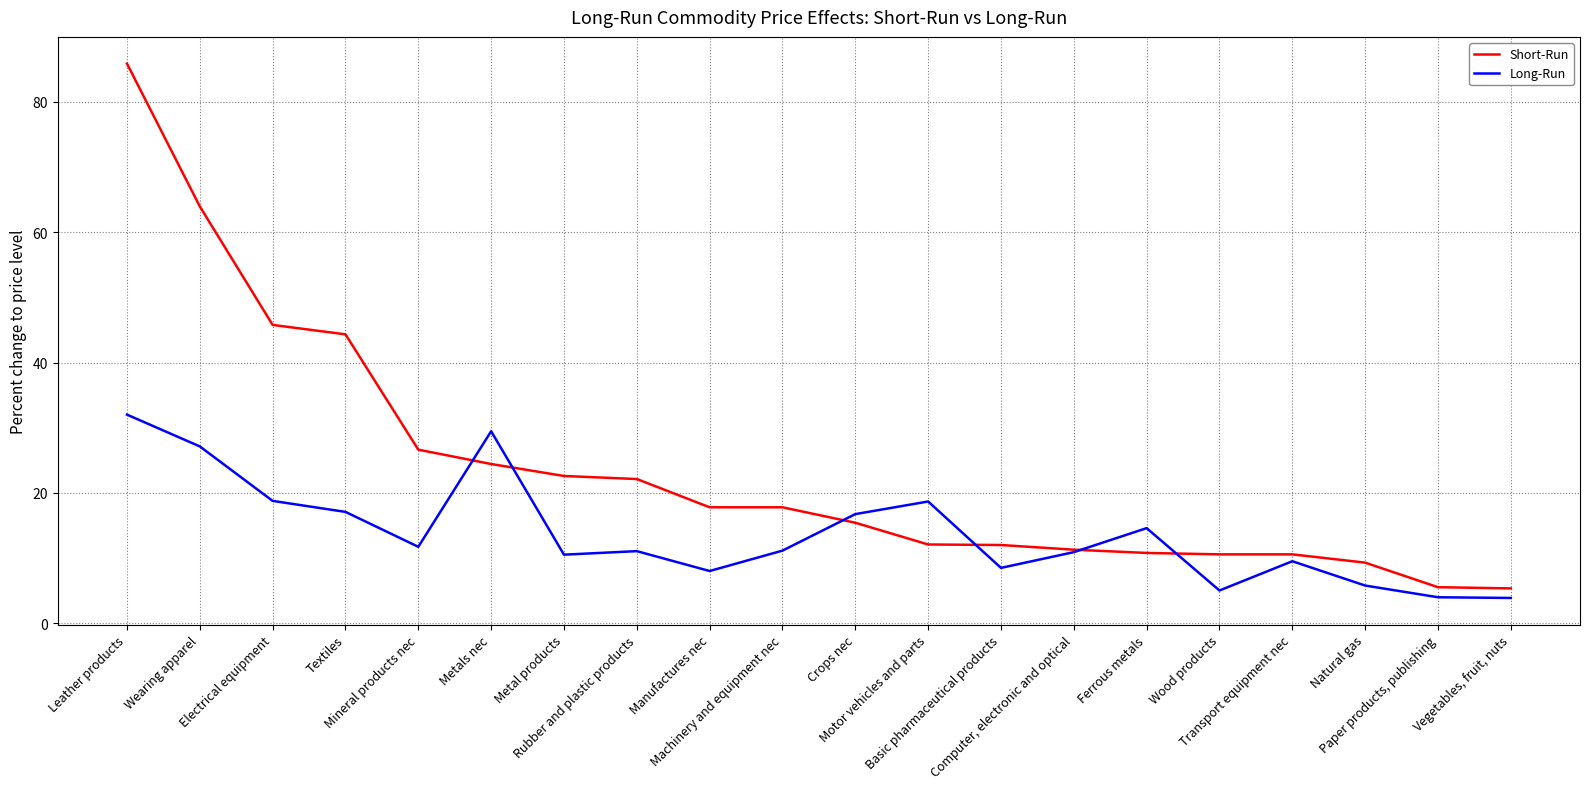

Which series has the largest range (max minus min)?

Short-Run